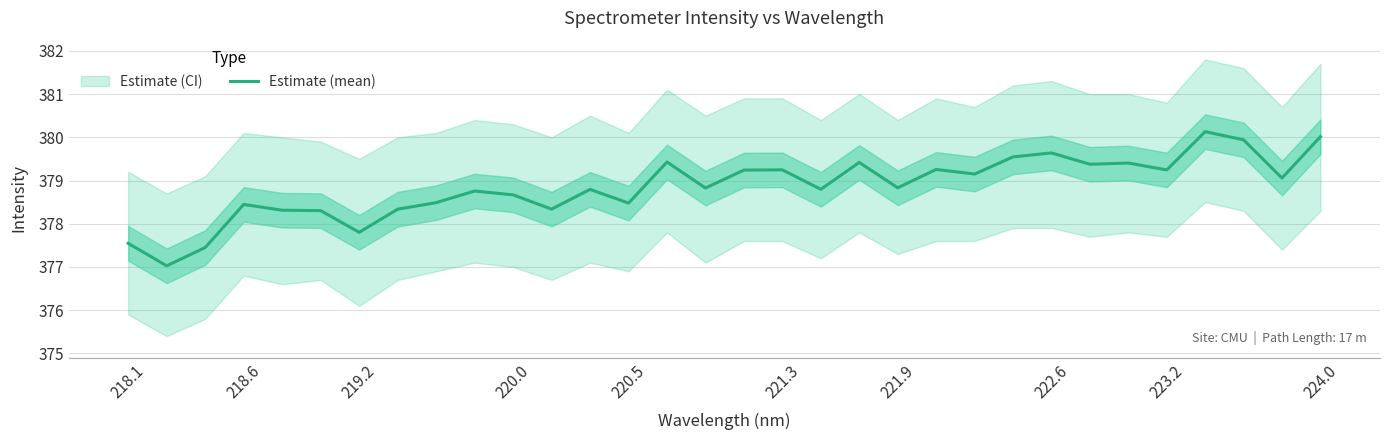

Reading left to right, what are all the values shown in this chart?

377.5	377.0	377.4	378.4	378.3	378.3	377.8	378.3	378.5	378.8	378.7	378.3	378.8	378.5	379.4	378.8	379.2	379.2	378.8	379.4	378.8	379.3	379.1	379.5	379.6	379.4	379.4	379.2	380.1	379.9	379.1	380.0